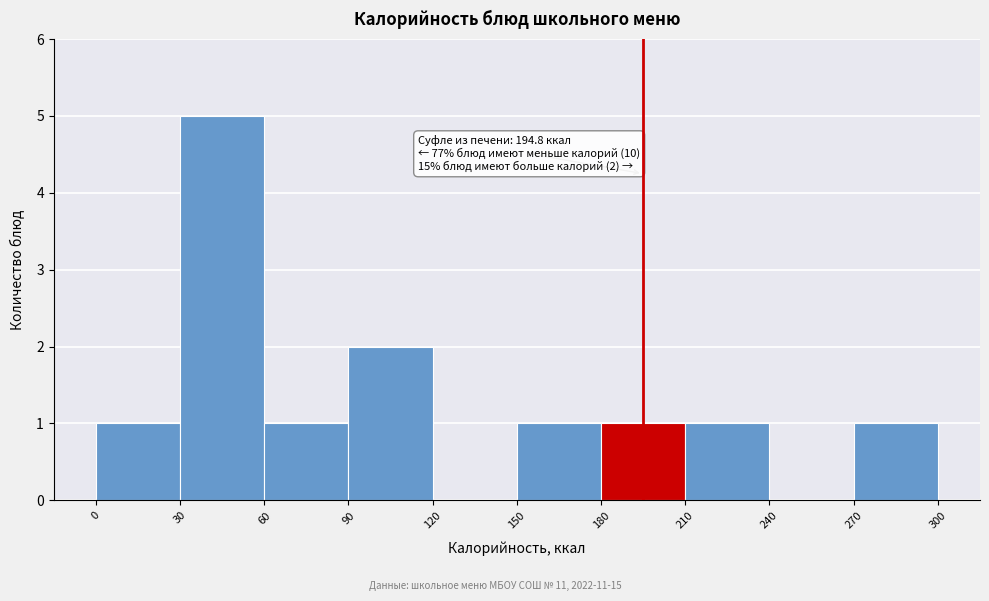

Which range on the x-axis has the tallest bar?

30 to 60